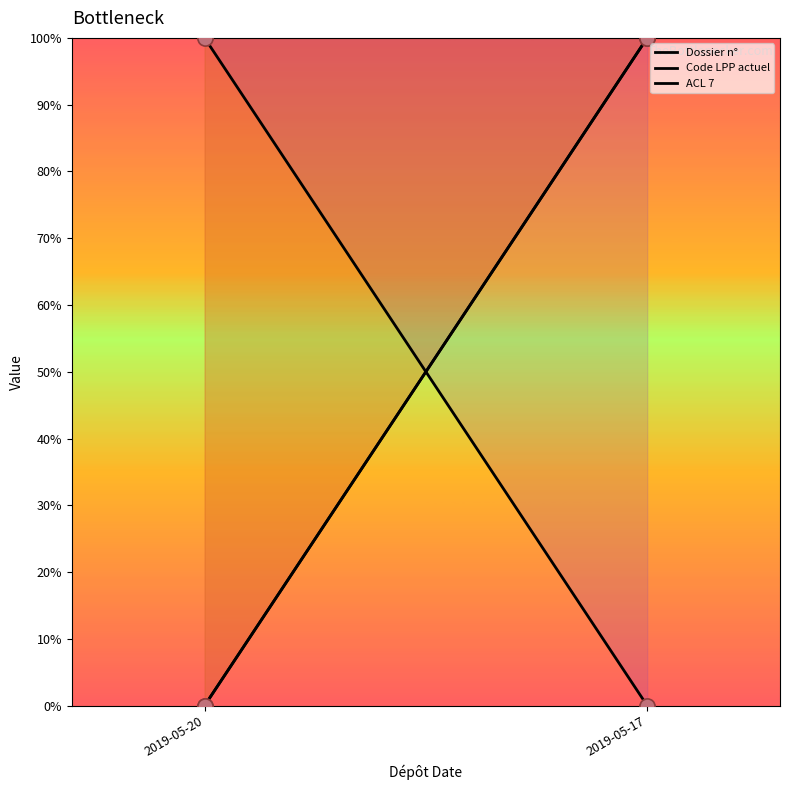

Is the value of Dossier n° at 2019-05-20 greater than the value of Code LPP actuel at 2019-05-17?

No